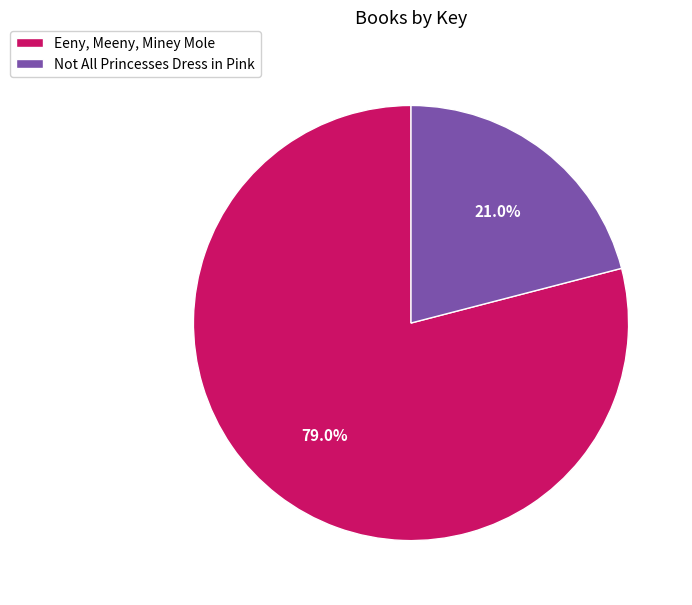

To the nearest percent, what is the combined percentage of Not All Princesses Dress in Pink and Eeny, Meeny, Miney Mole?

100%